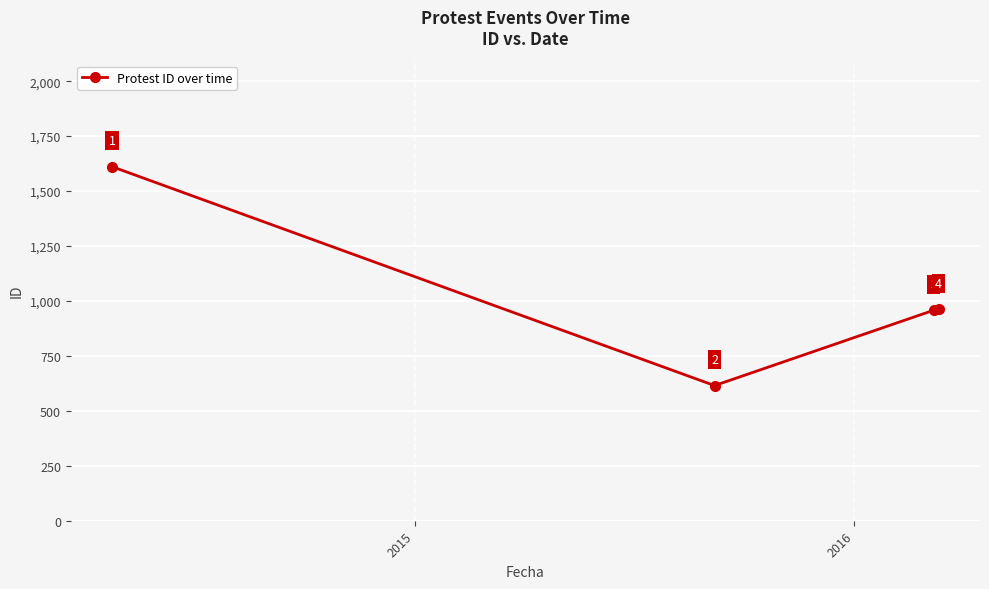

What is the value of the 2nd point from the left?

615